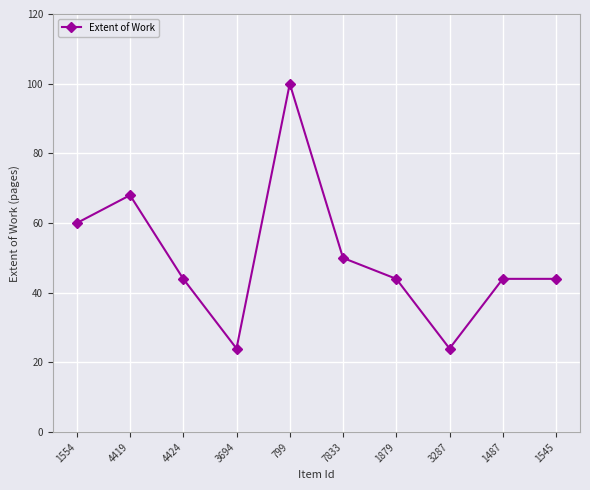

What is the approximate value at 1487, to the nearest 10?

40